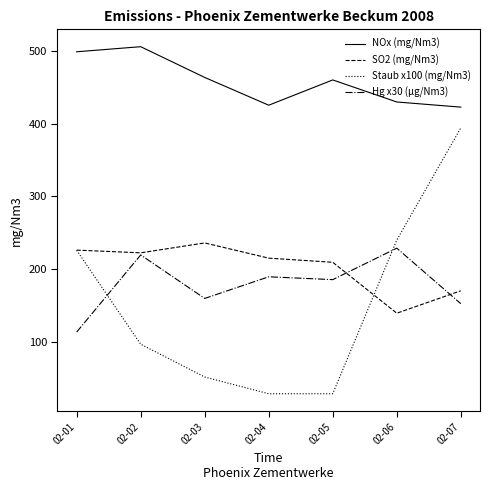

List the series in order of their peak value, lowest first.

Hg x30 (µg/Nm3), SO2 (mg/Nm3), Staub x100 (mg/Nm3), NOx (mg/Nm3)